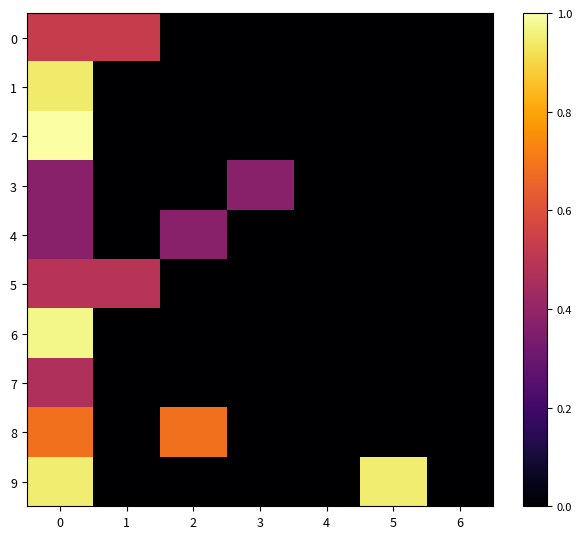

Reading left to right, extract all data points from this chart.

0: 0=0.5	1=0.5	2=0.0	3=0.0	4=0.0	5=0.0	6=0.0
1: 0=0.9	1=0.0	2=0.0	3=0.0	4=0.0	5=0.0	6=0.0
2: 0=1.0	1=0.0	2=0.0	3=0.0	4=0.0	5=0.0	6=0.0
3: 0=0.4	1=0.0	2=0.0	3=0.4	4=0.0	5=0.0	6=0.0
4: 0=0.4	1=0.0	2=0.4	3=0.0	4=0.0	5=0.0	6=0.0
5: 0=0.5	1=0.5	2=0.0	3=0.0	4=0.0	5=0.0	6=0.0
6: 0=1.0	1=0.0	2=0.0	3=0.0	4=0.0	5=0.0	6=0.0
7: 0=0.5	1=0.0	2=0.0	3=0.0	4=0.0	5=0.0	6=0.0
8: 0=0.7	1=0.0	2=0.7	3=0.0	4=0.0	5=0.0	6=0.0
9: 0=0.9	1=0.0	2=0.0	3=0.0	4=0.0	5=0.9	6=0.0